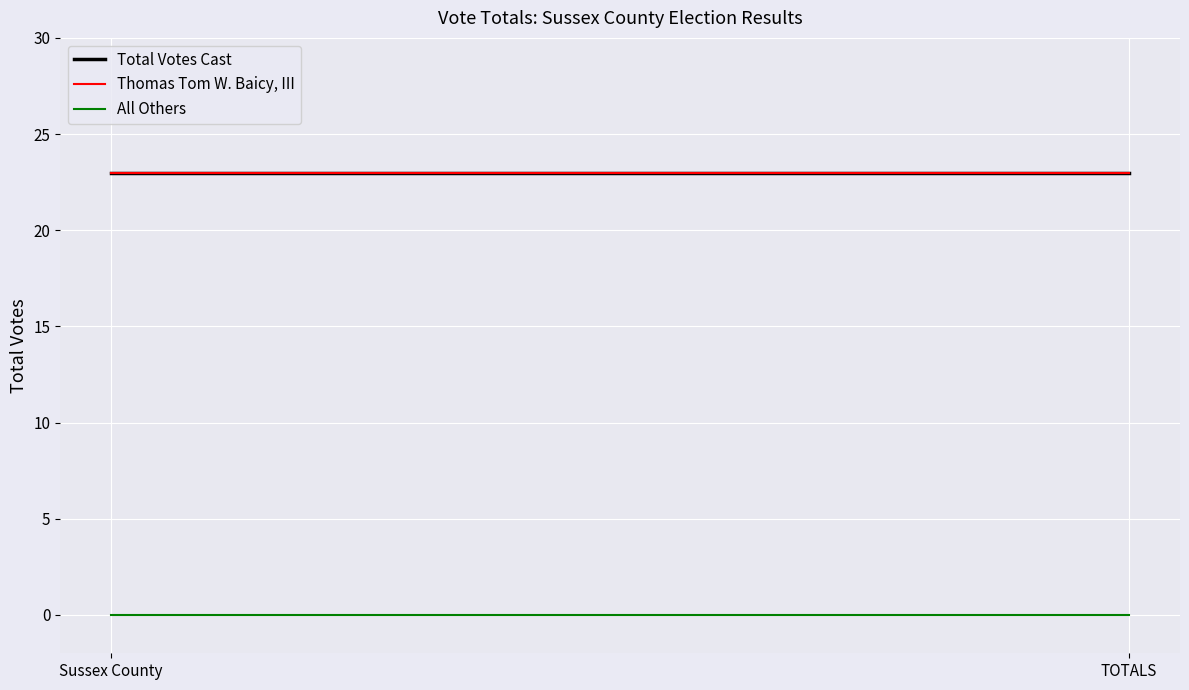

Does the chart display data point markers on the line(s)?

No